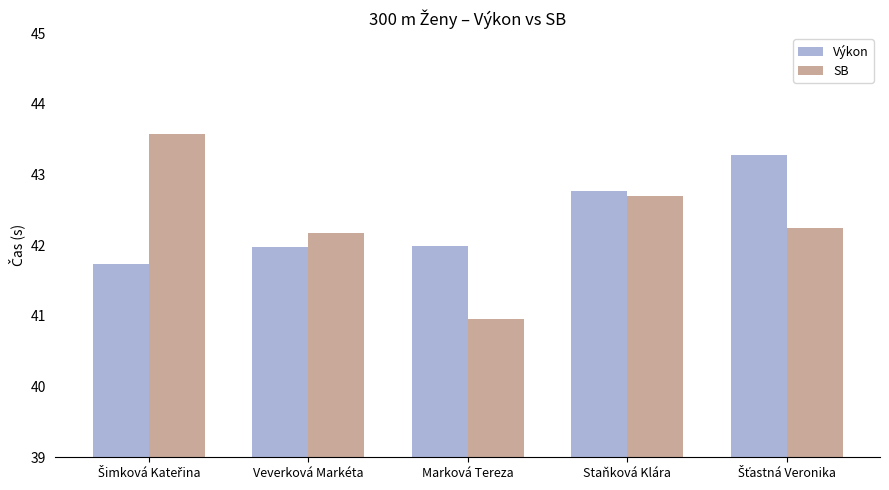

What is the value of the Výkon bar at the 5th from the left?

43.3